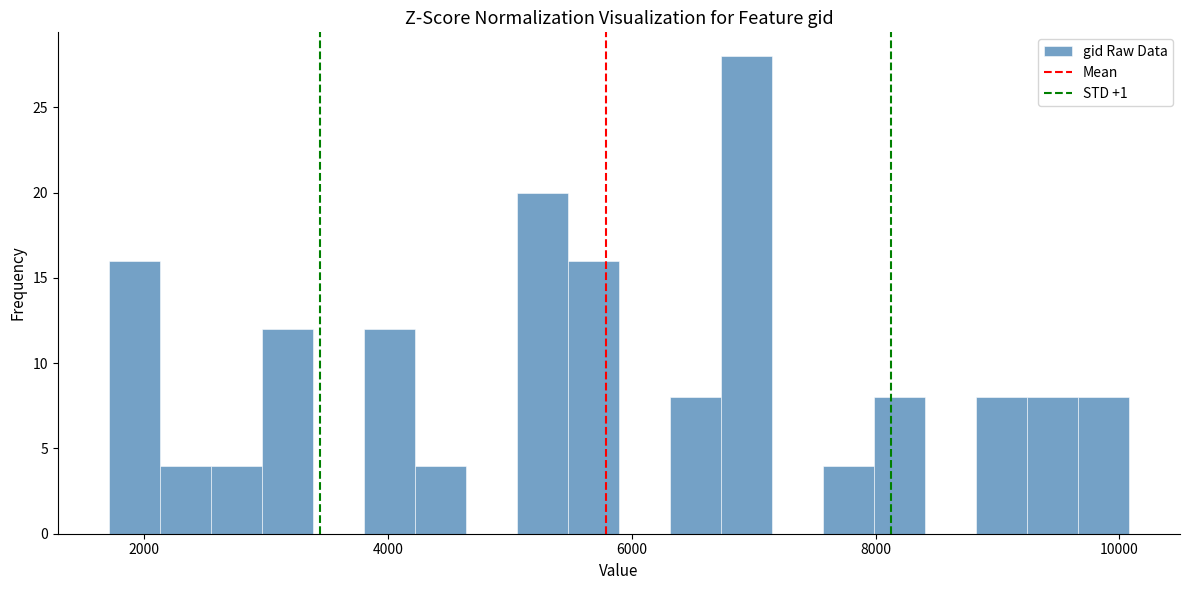

Around what value on the x-axis is the tallest bar? Give the approximate position of its centre, as read against the axis.

7000